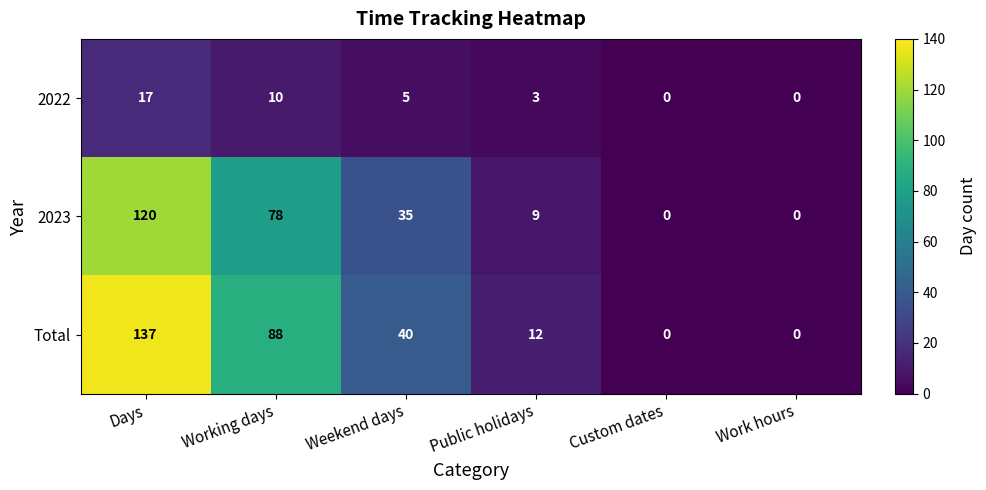

What is the difference between the highest and lowest values at Working days?

78